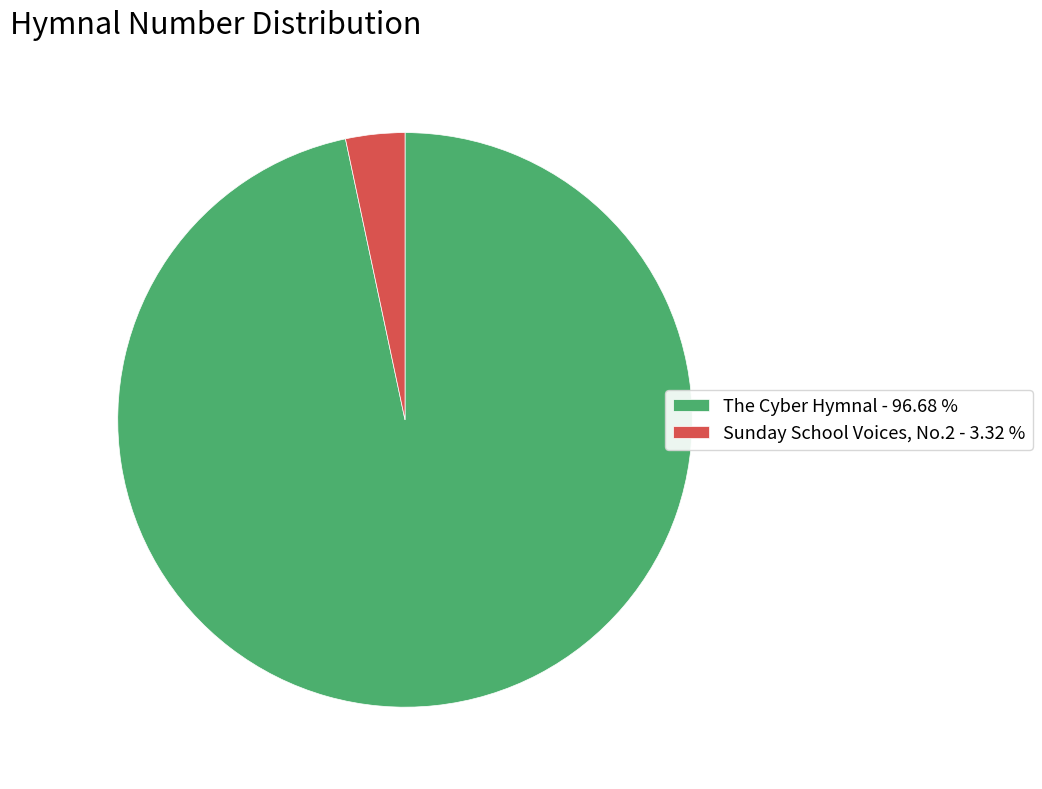

Between Sunday School Voices, No.2 - 3.32 % and The Cyber Hymnal - 96.68 %, which is larger?

The Cyber Hymnal - 96.68 %